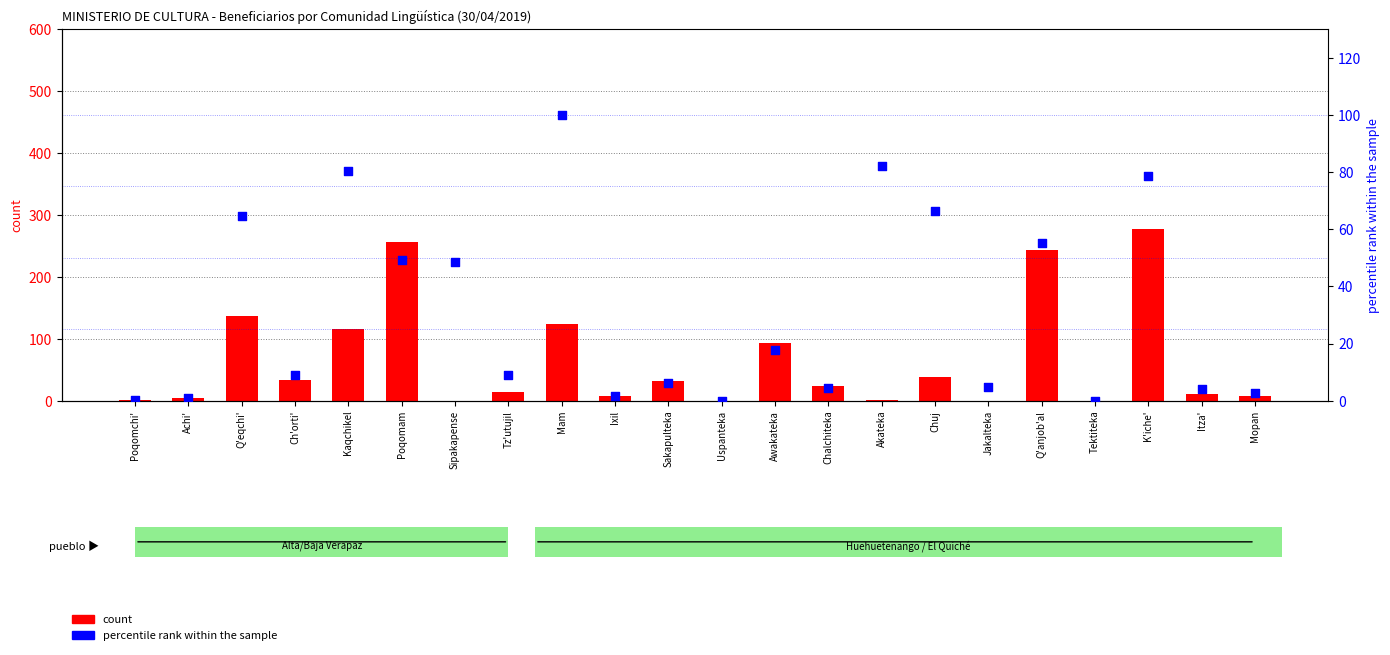

At how many categories does at least one series exceed 191?

3